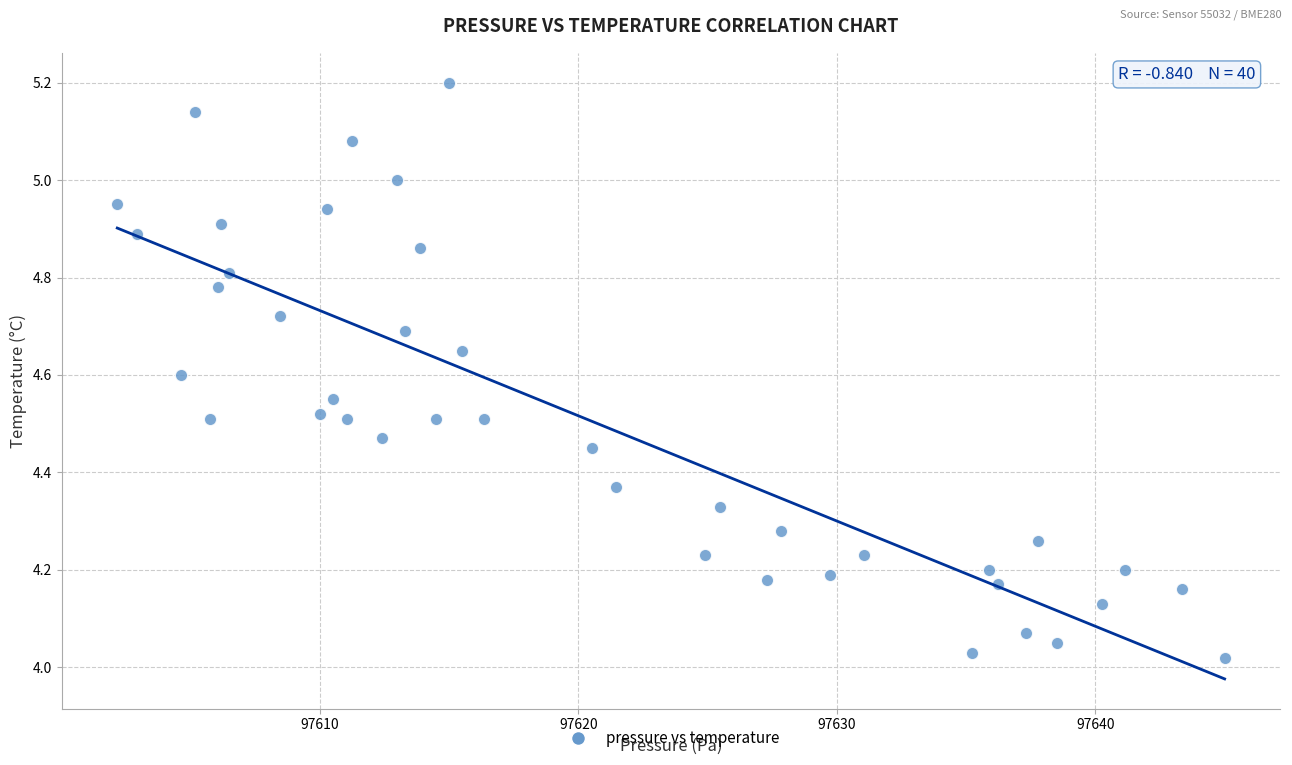

What is the range of Y values (max minus min)?

1.2